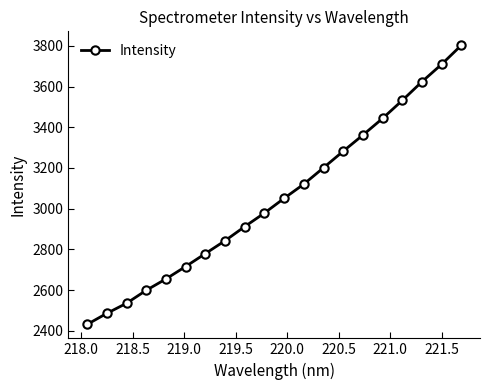

True or false: there are more than 1 points higher than both neighbors.

False